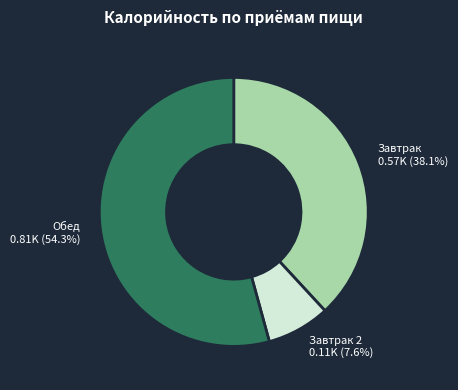

Is there any slice that represents more than half of the pie?

Yes